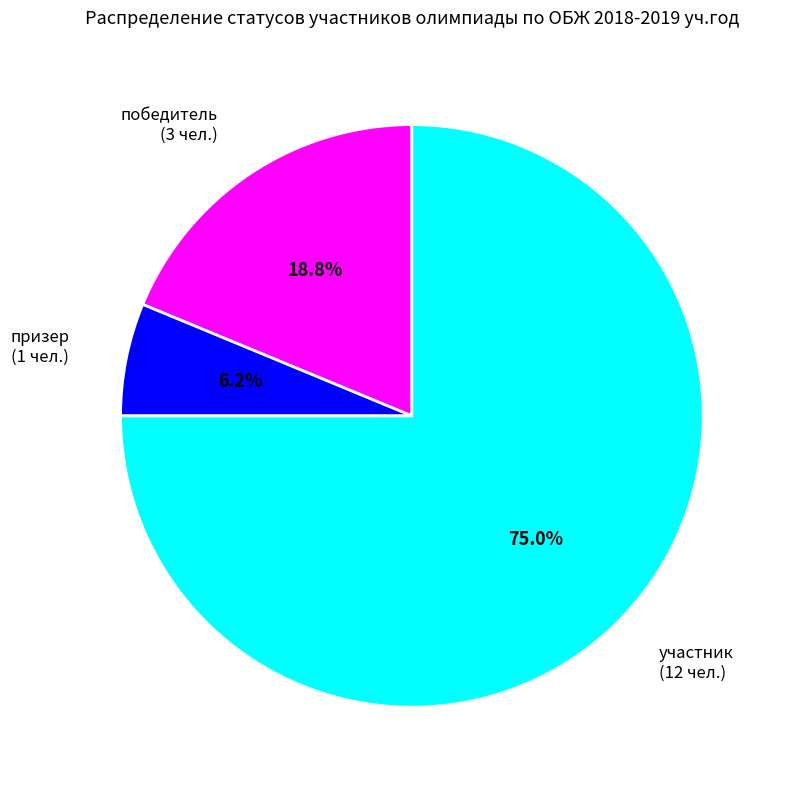

Which category has the smallest portion of the pie?

призер